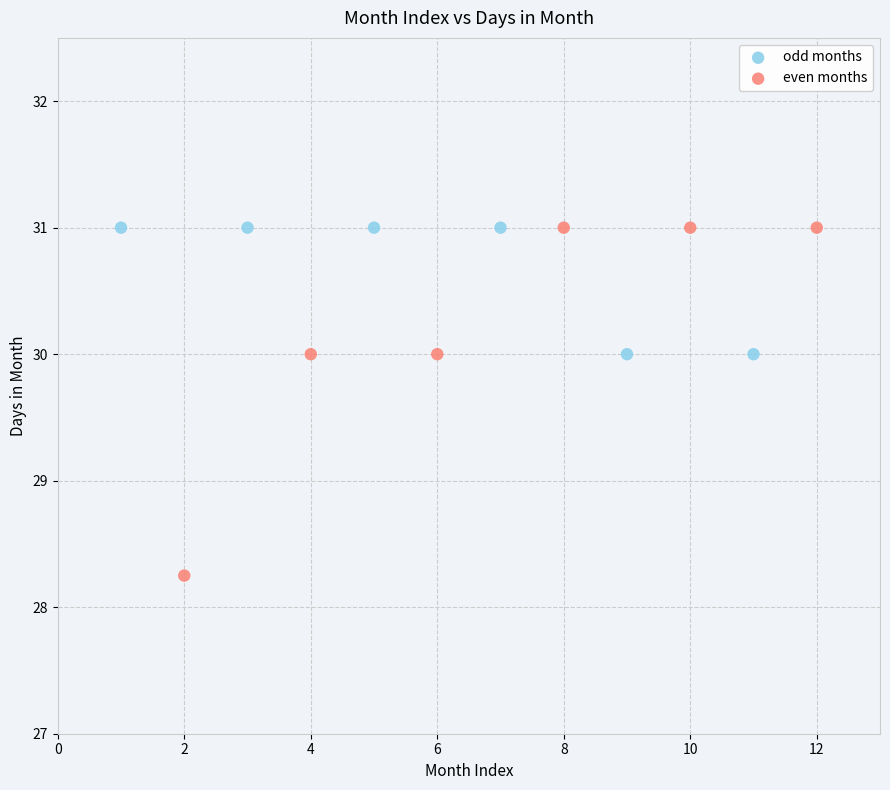

Which series has the widest spread of Y values?

even months